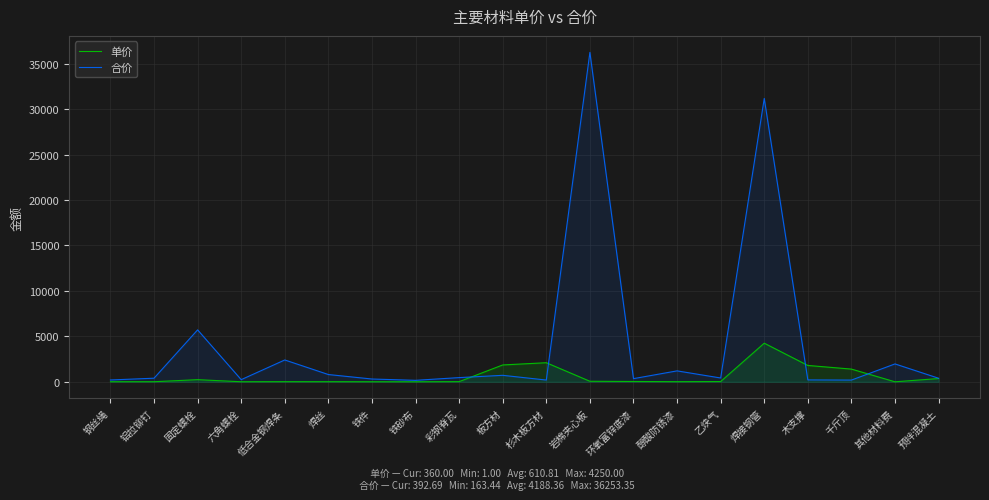

What is the spread (max minus min) of values at 焊丝?

788.2